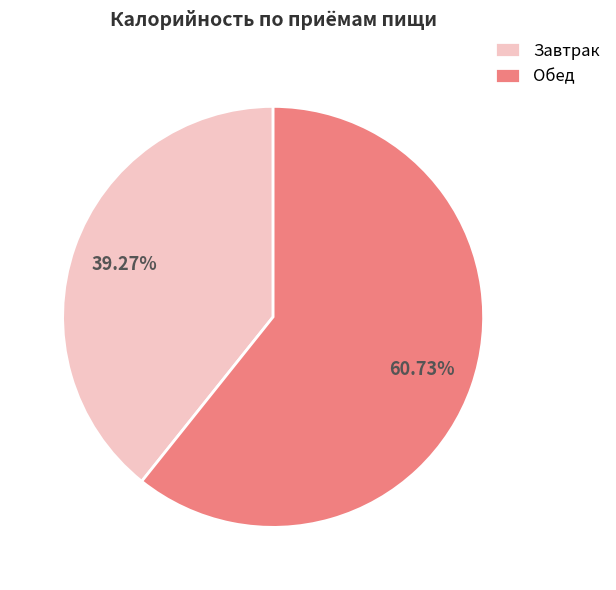

Which category has the biggest portion of the pie?

Обед